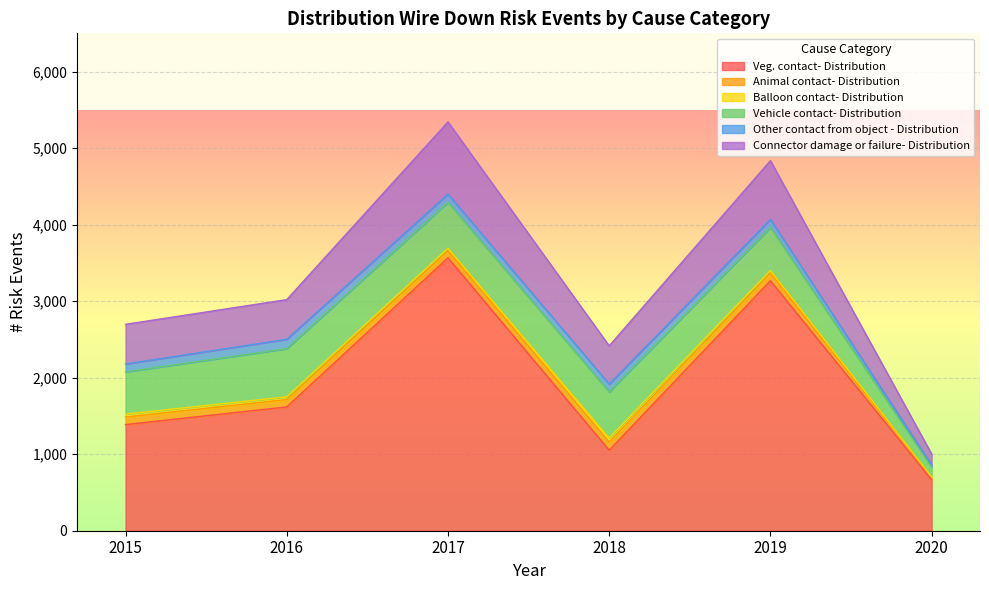

Which series has the largest total across all categories?

Veg. contact- Distribution